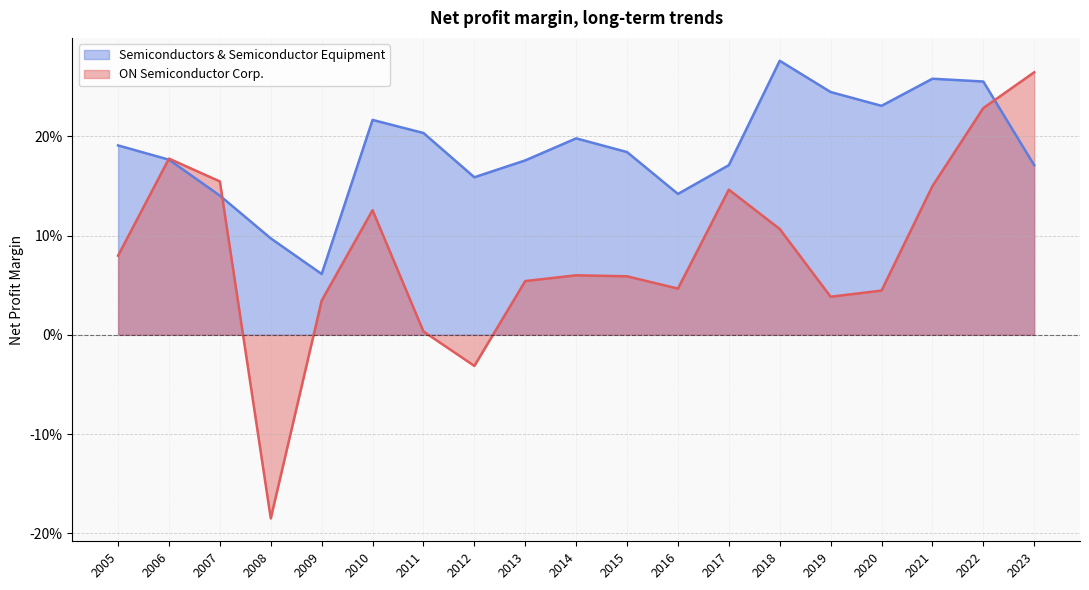

Rank the series by their maximum value, from lowest to highest.

ON Semiconductor Corp., Semiconductors & Semiconductor Equipment